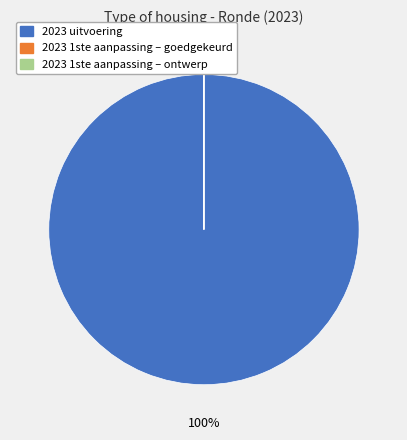

Does 2023 1ste aanpassing – goedgekeurd account for over 50% of the chart?

No